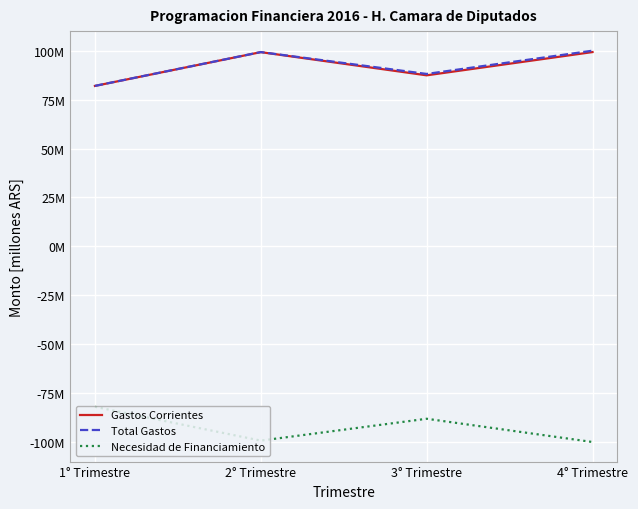

What is the value of the Gastos Corrientes point at the 4th from the left?

99.3